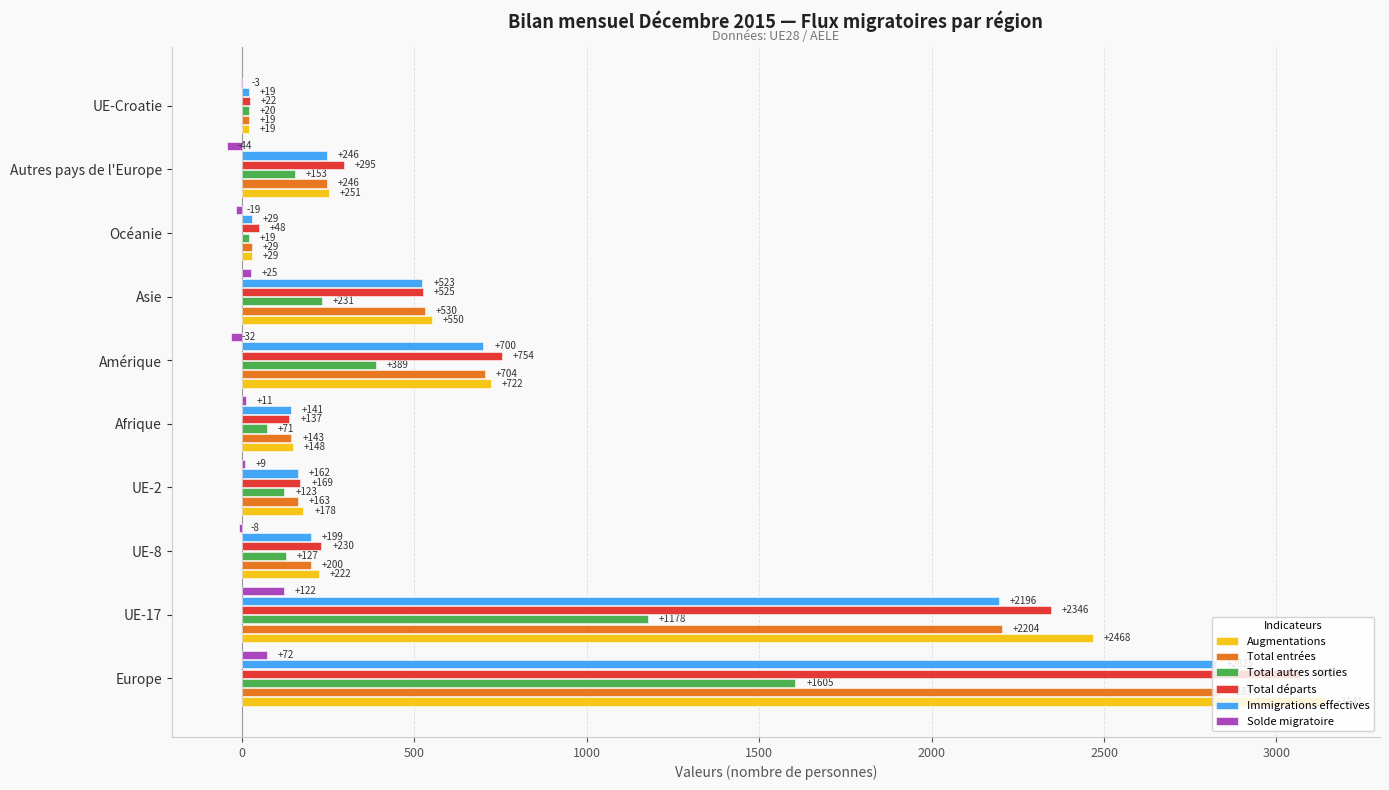

Is it true that Total entrées equals 19 at UE-Croatie?

True